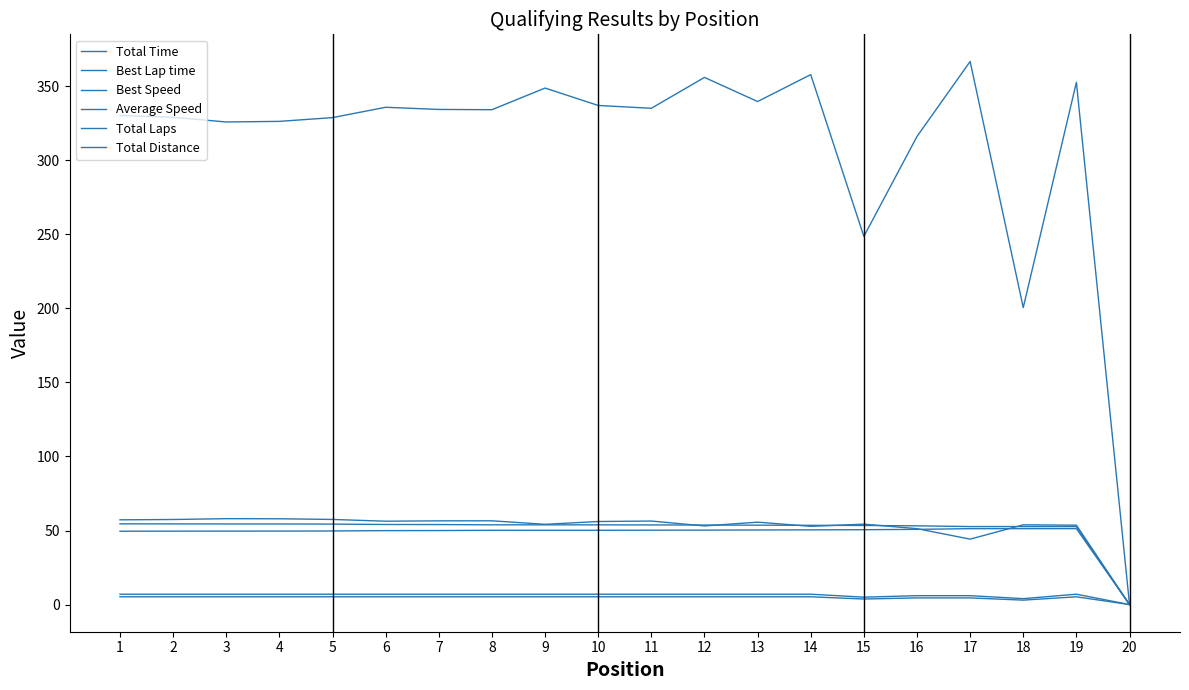

At which category is the sum across all series the highest?

14